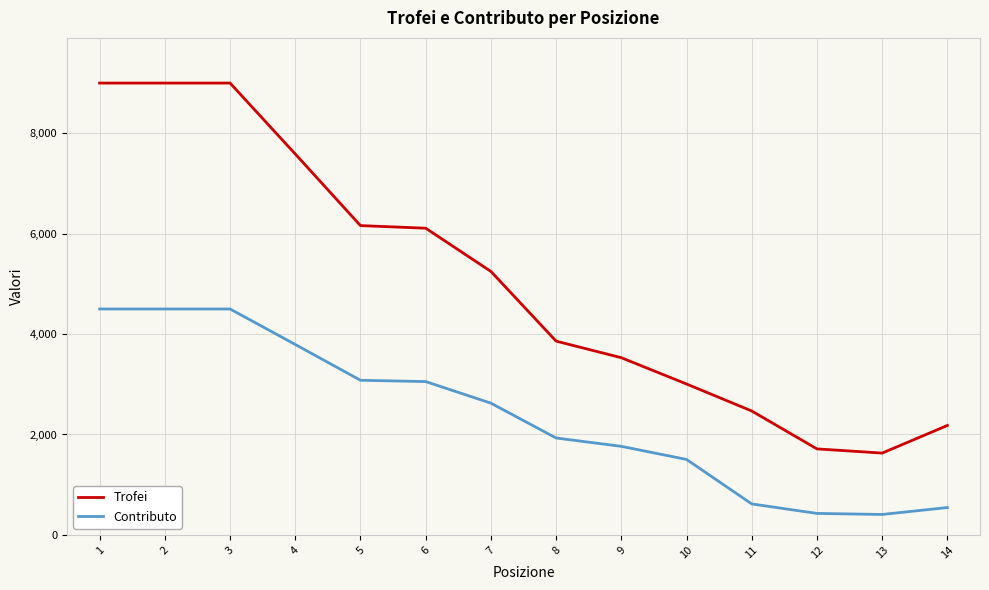

Rank the series at 11 from highest to lowest value.

Trofei, Contributo